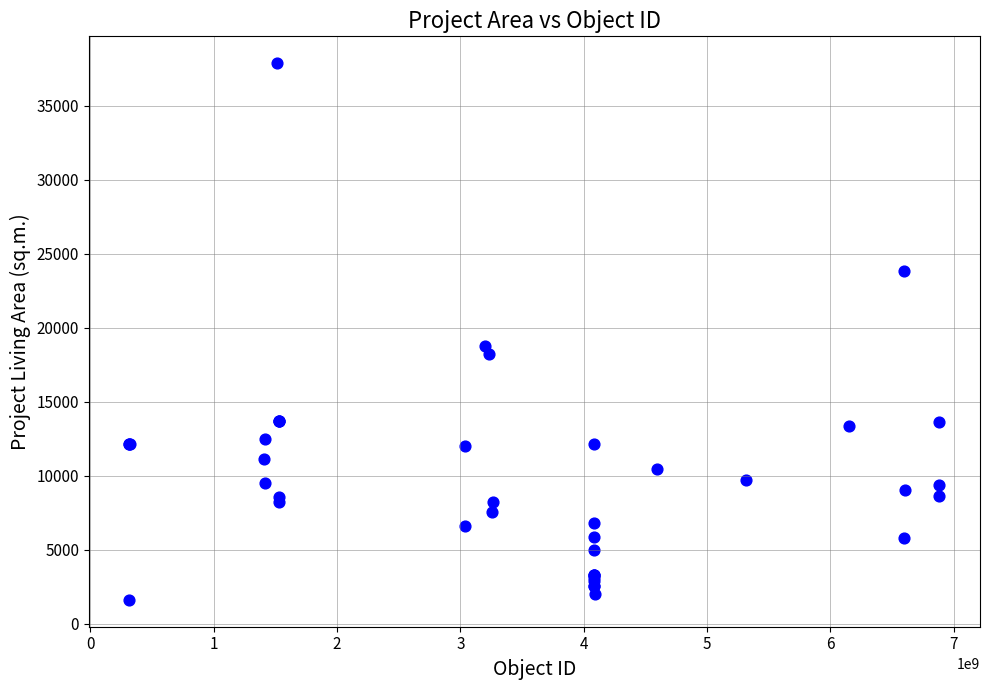

What Y value in the scatter plot is closest to 19752?

18800